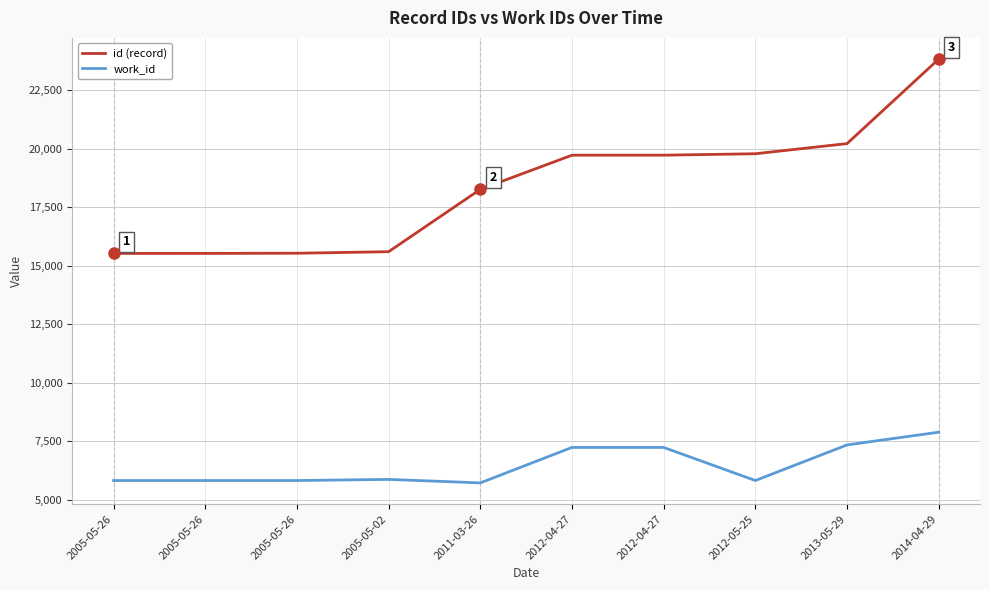

What are all the series names shown in the legend?

id (record), work_id